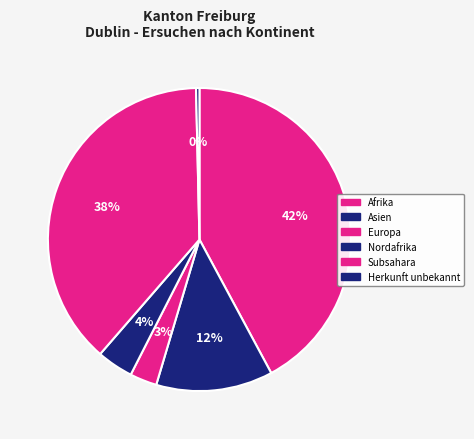

How many segments does this pie chart have?

6